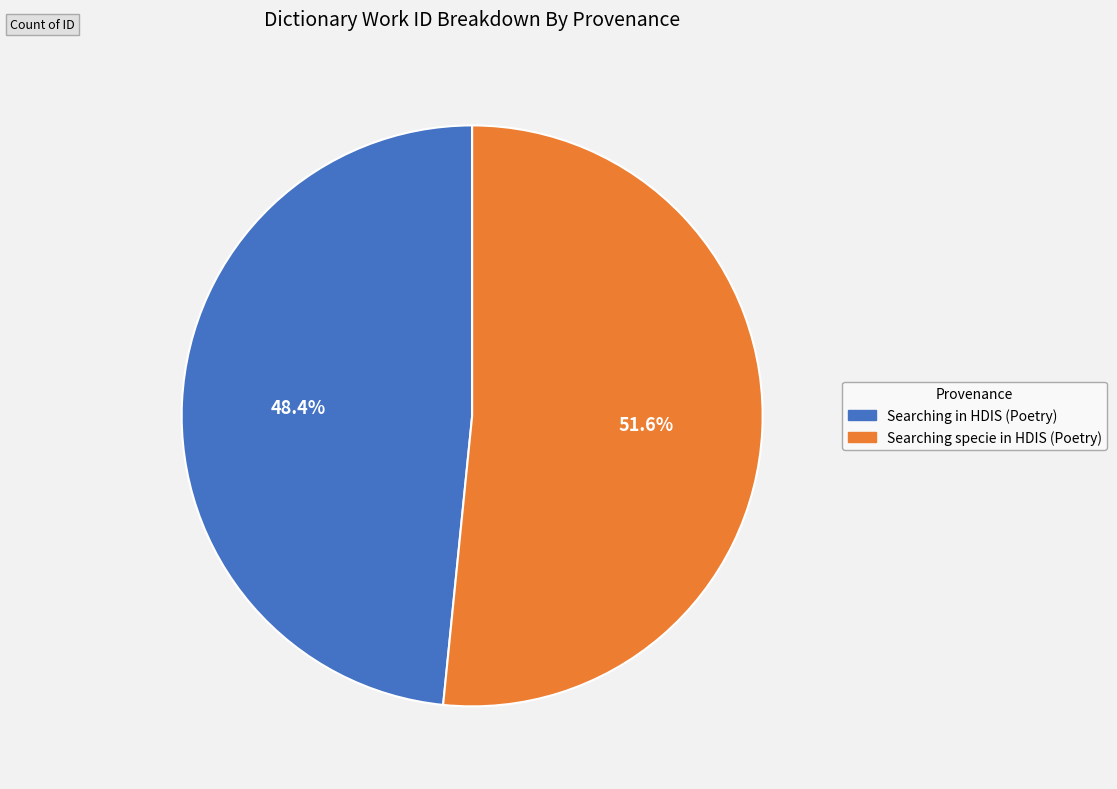

Does Searching in HDIS (Poetry) represent more than half of the total?

No